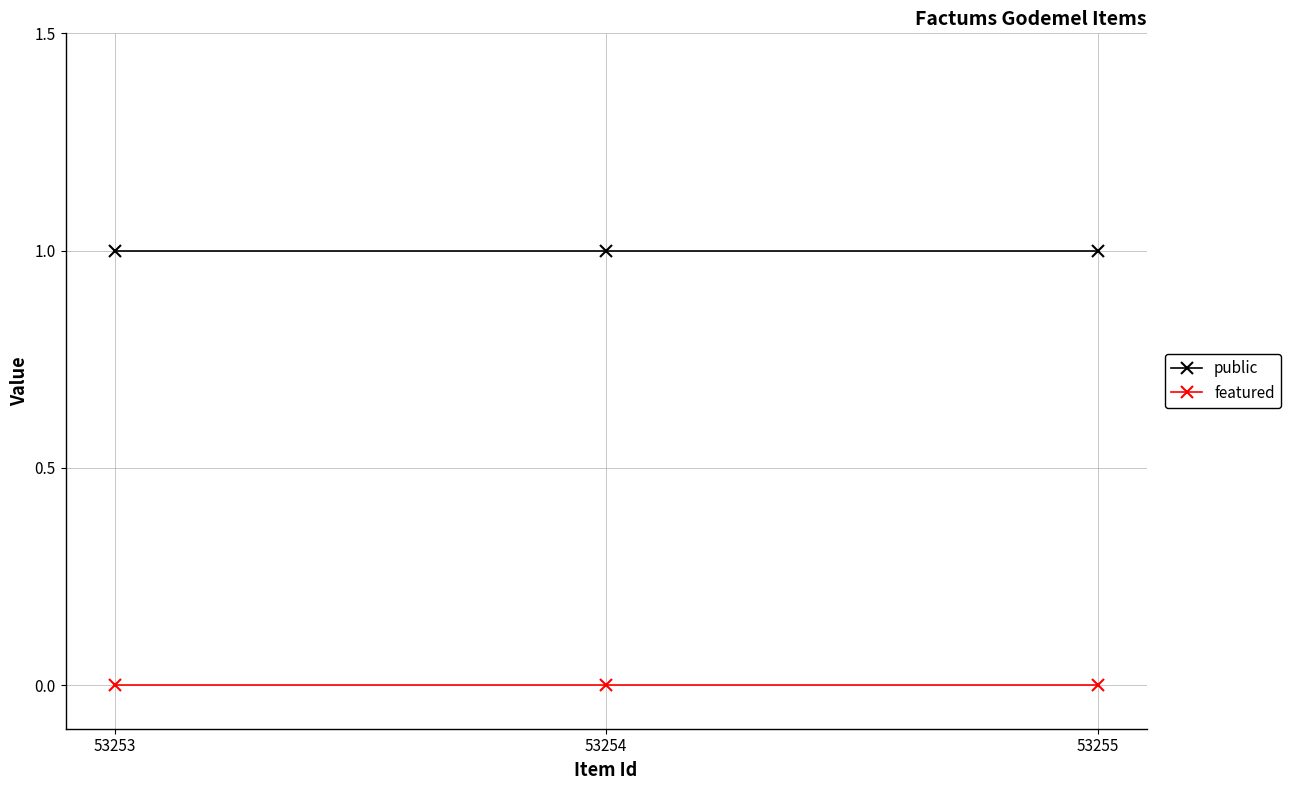

Does the chart display data point markers on the line(s)?

Yes